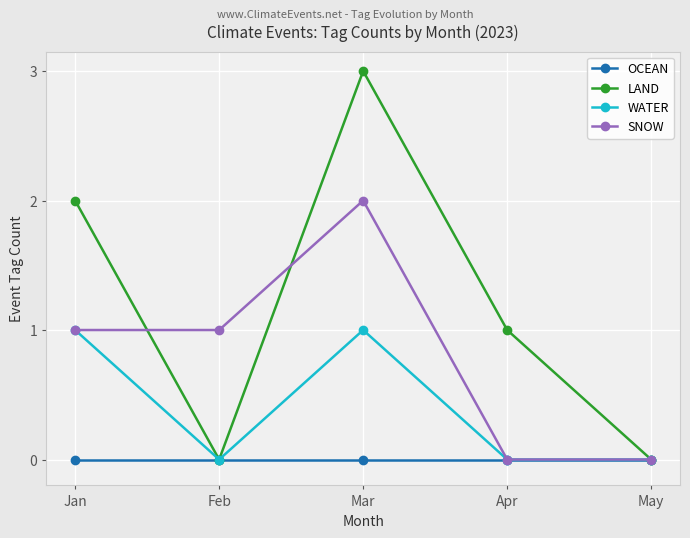

Reading left to right, what are all the values shown in this chart?

OCEAN: 0	0	0	0	0
LAND: 2	0	3	1	0
WATER: 1	0	1	0	0
SNOW: 1	1	2	0	0